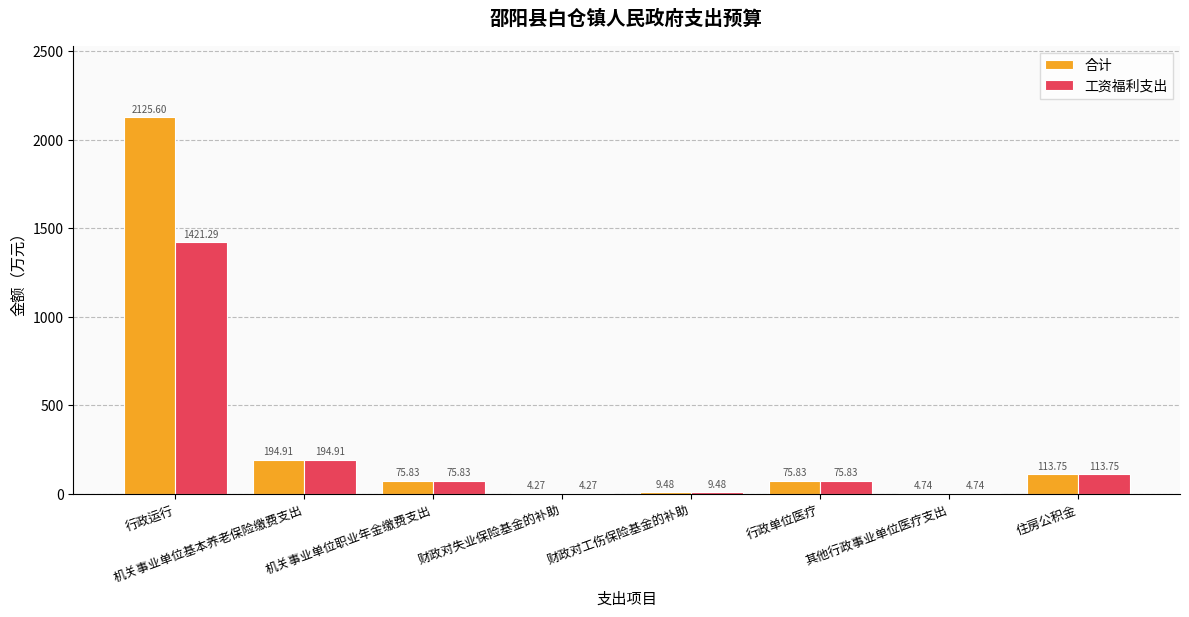

At which label is 工资福利支出 closest to 712?

机关事业单位基本养老保险缴费支出